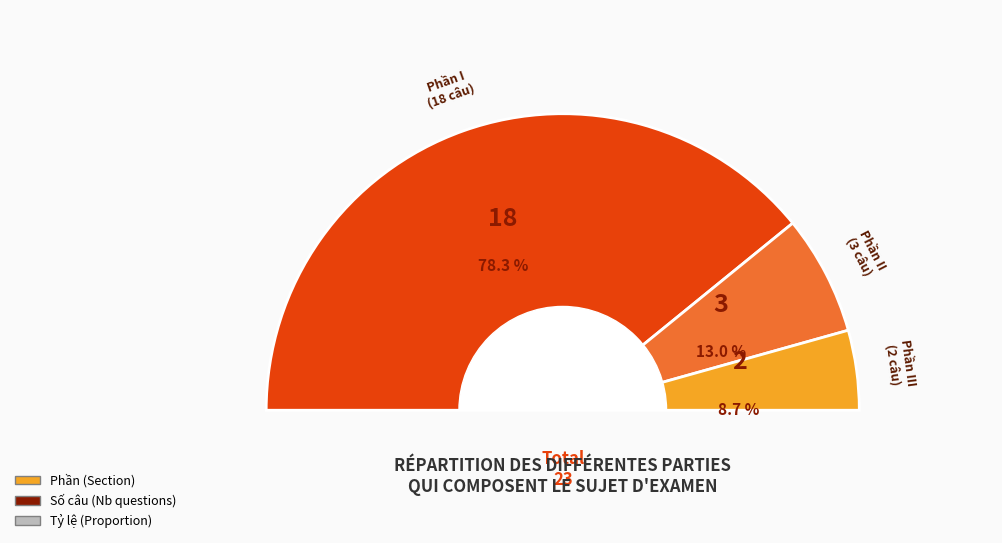

How much of the chart is everything except I?

21.7%